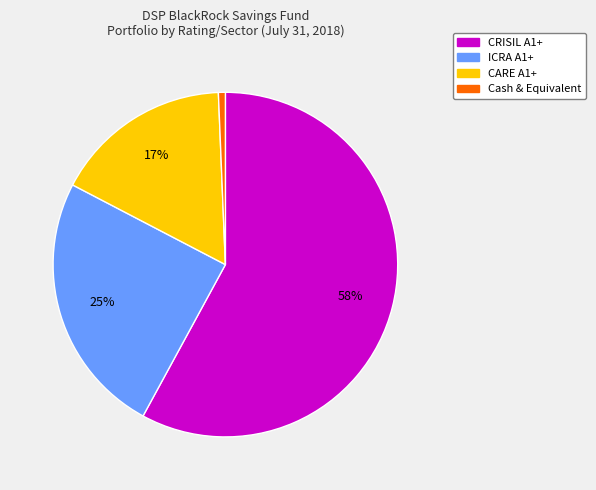

Is the sum of ICRA A1+ and CRISIL A1+ greater than half?

Yes